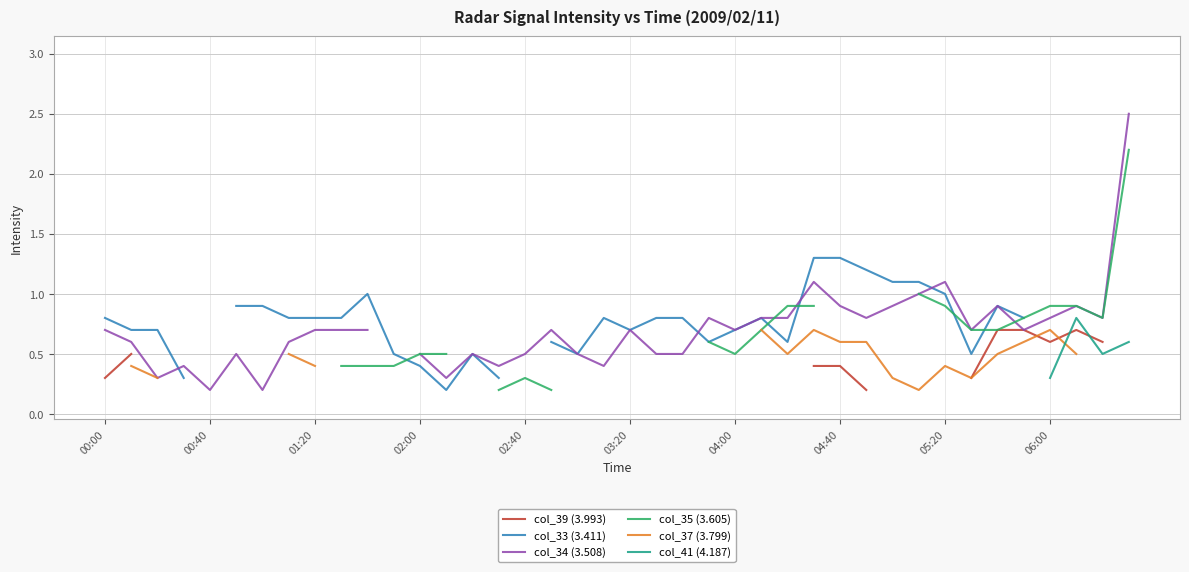

True or false: col_34 (3.508) has more than 0 points higher than both neighbors.

True